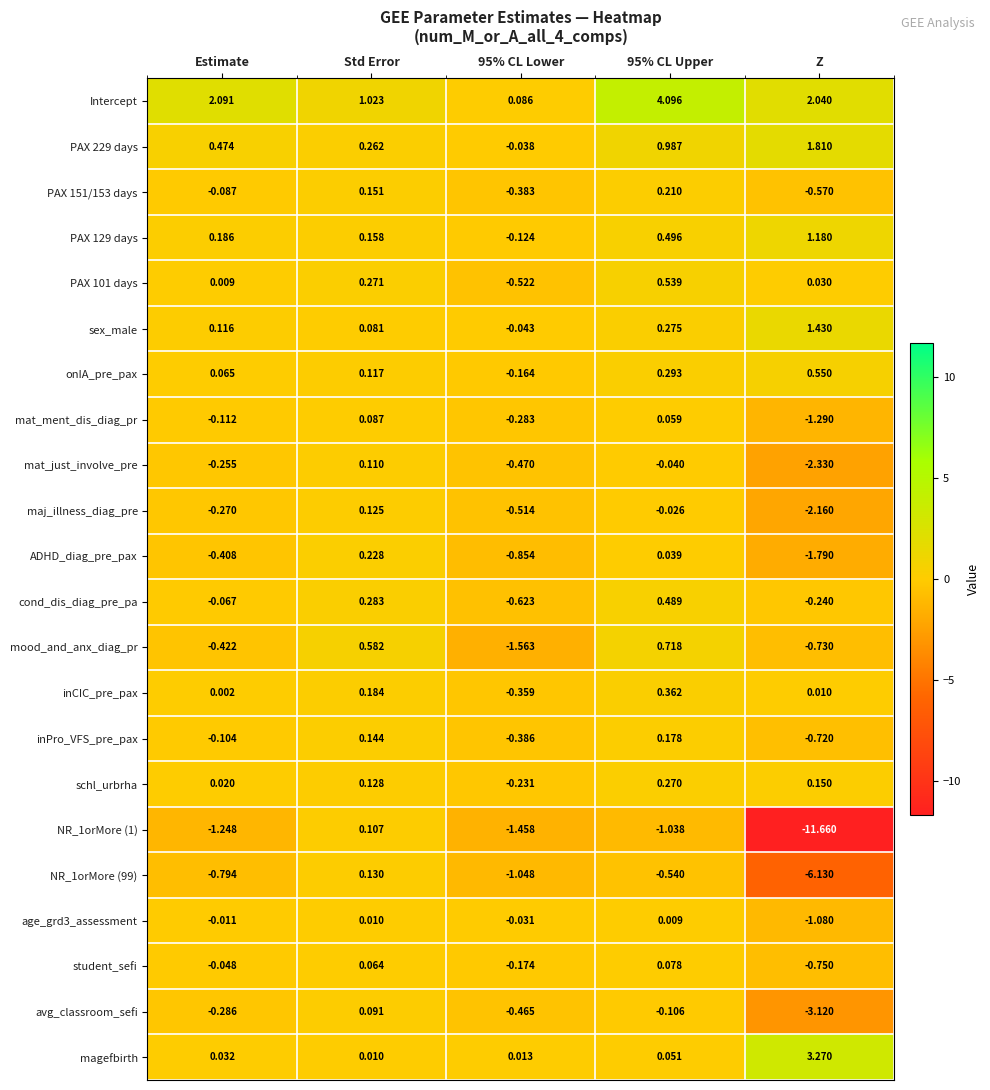

Which category has the lowest value across all series?

Z